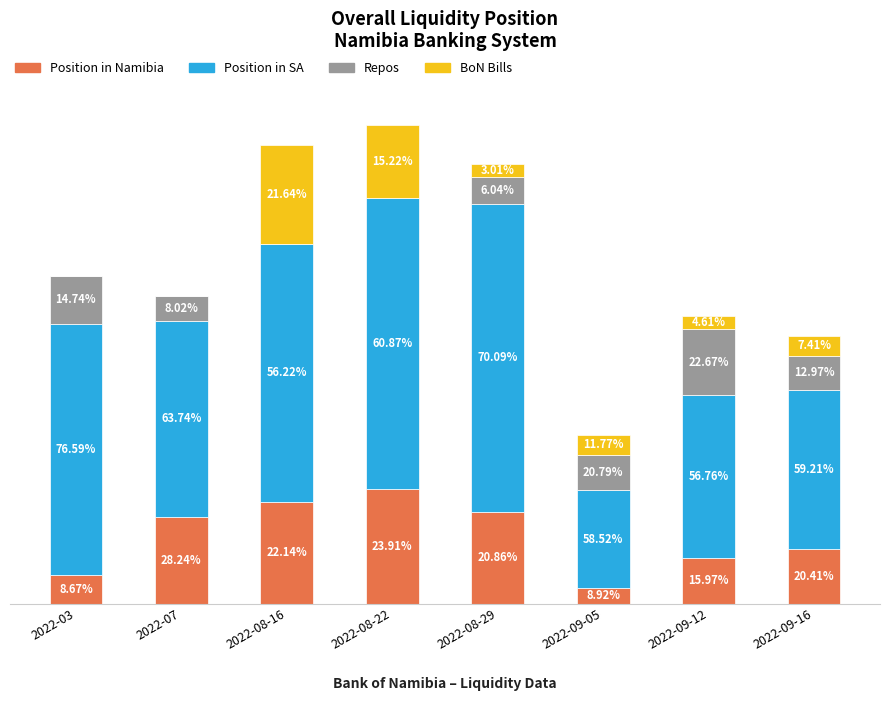

Are the bars grouped side by side (vs. stacked)?

No